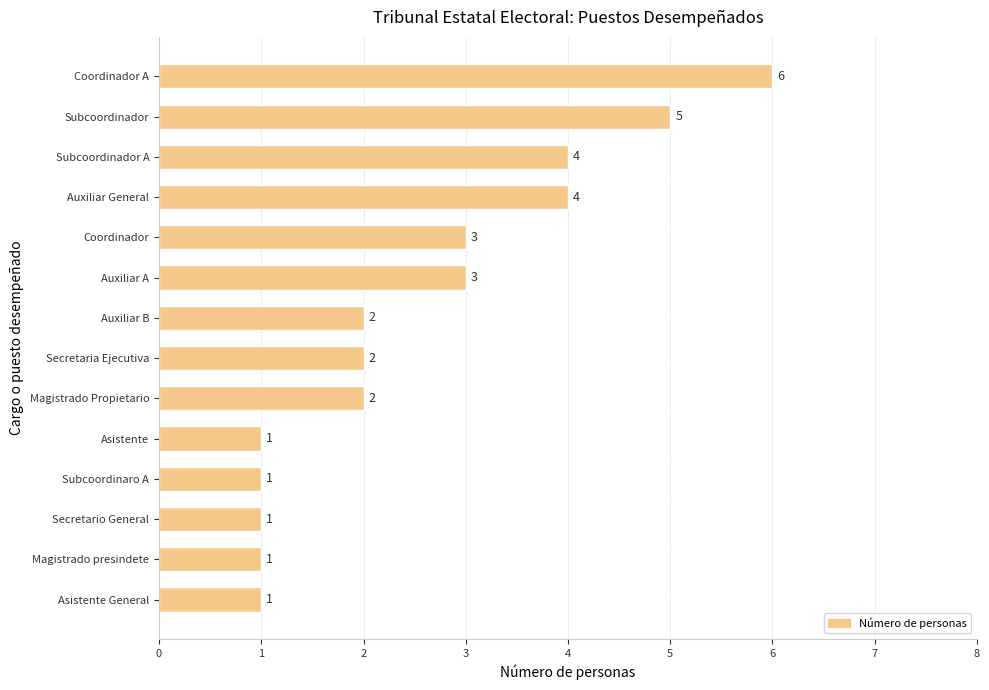

What is the ratio of the value at Auxiliar General to the value at Coordinador A?

0.7